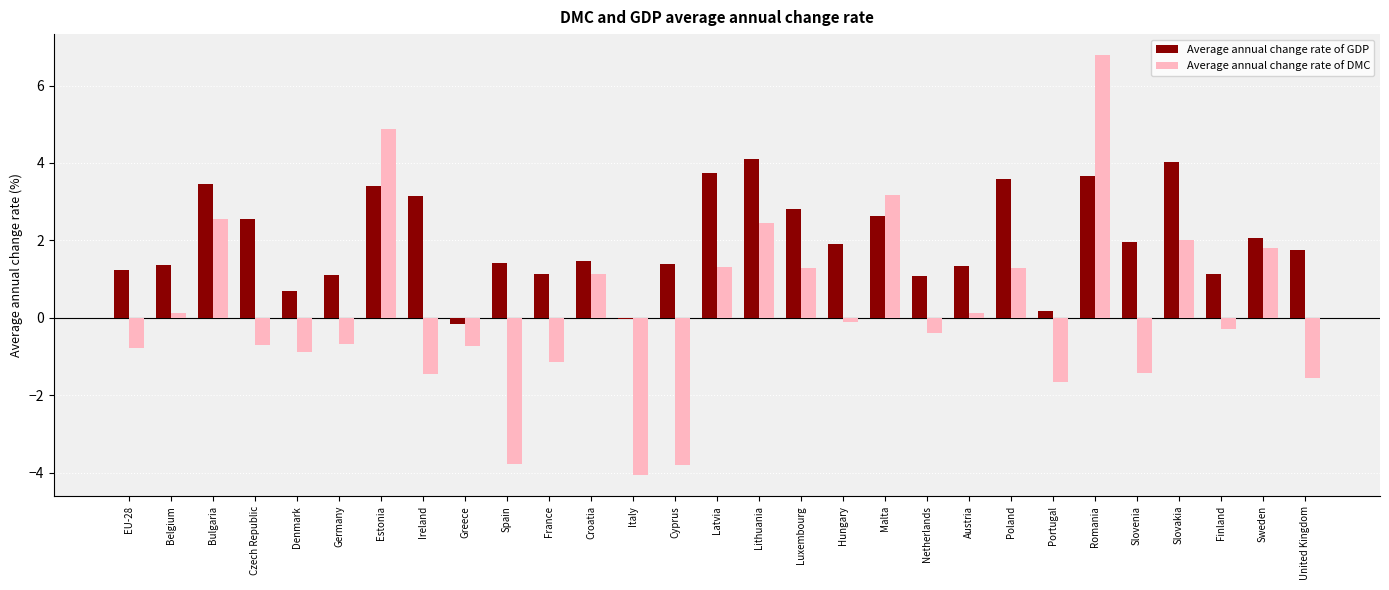

Between Greece and Slovenia, which series saw the biggest shift?

Average annual change rate of GDP